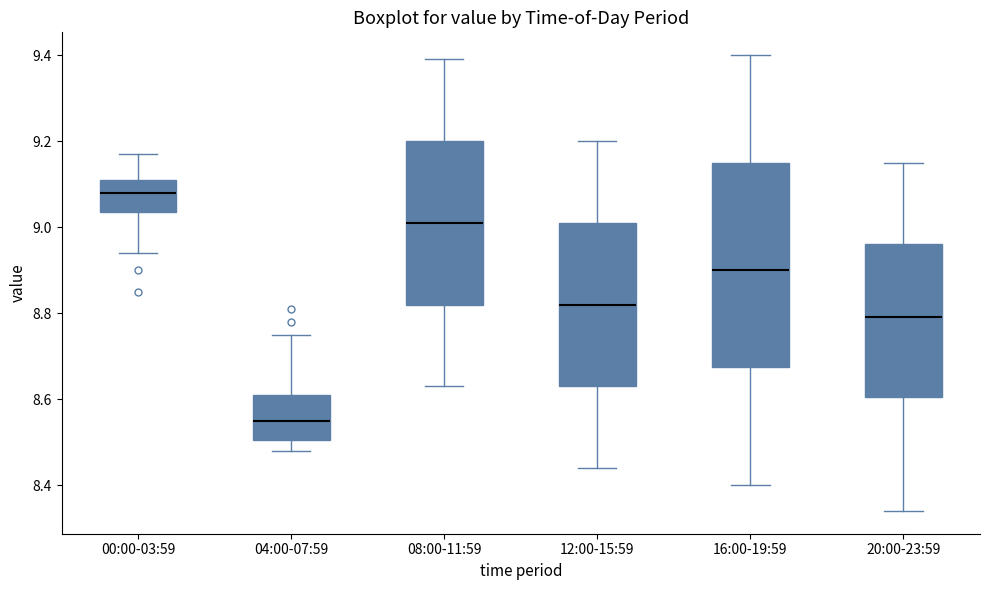

Where does the upper whisker of the box for 04:00-07:59 end on the y-axis? The values are not printed on the chart, so give them approximately, as read against the axis.

8.76